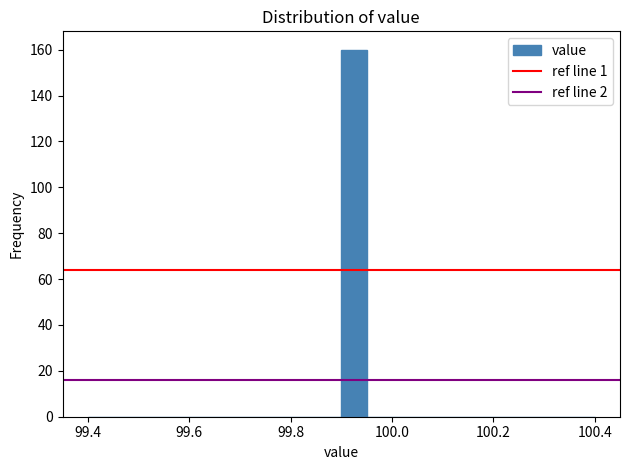

Around what value on the x-axis is the tallest bar? Give the approximate position of its centre, as read against the axis.

99.92